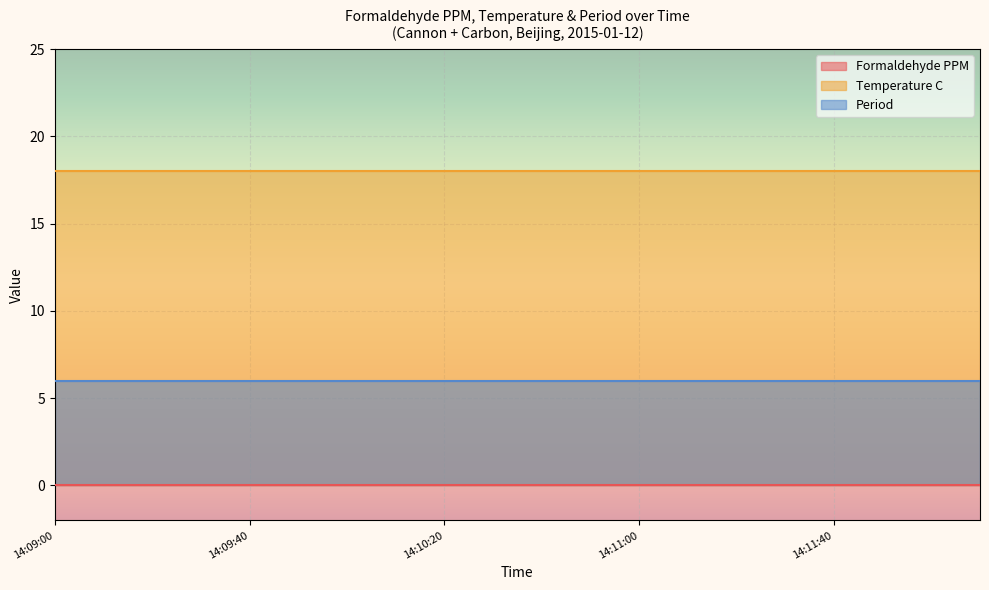

Between 14:09:50 and 14:09:30, which is larger?

14:09:50